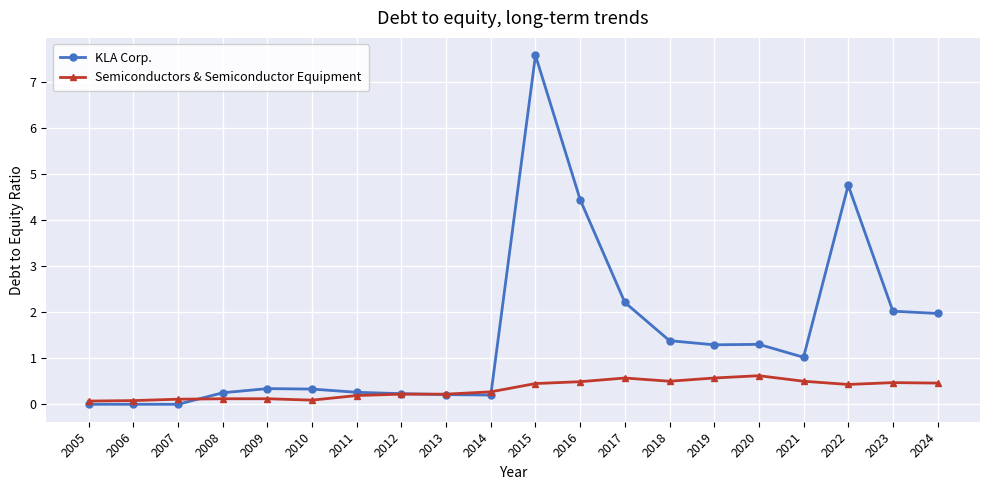

What is the difference between the highest and lowest values at 2021?

0.5